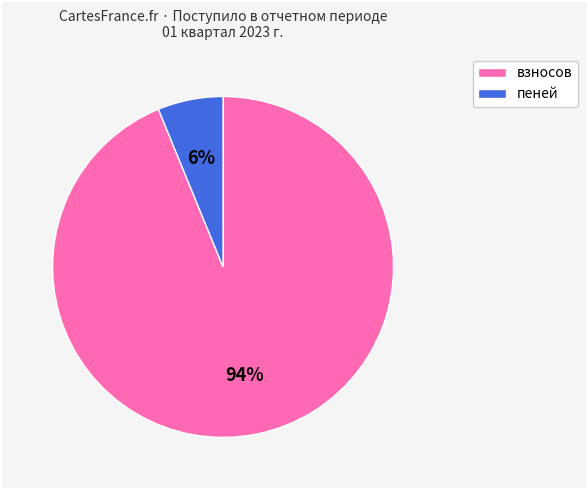

Is the sum of взносов and пеней greater than half?

Yes